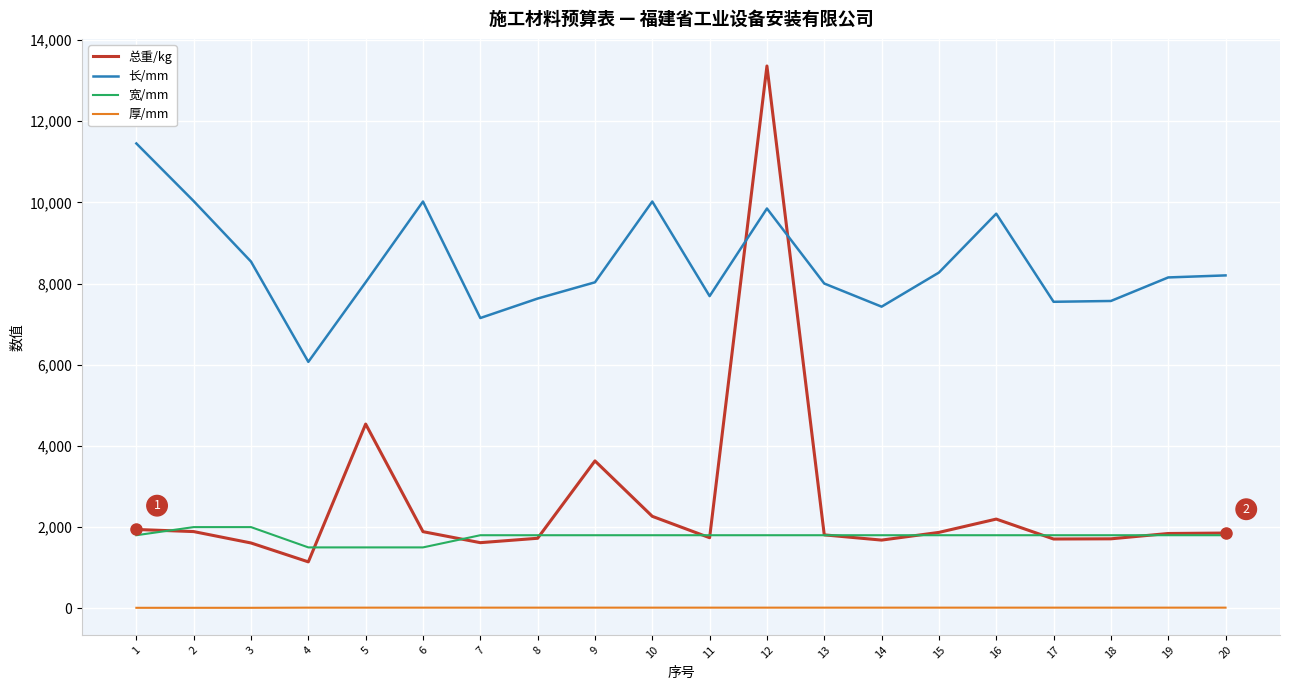

What is the difference between the maximum and minimum values in the 厚/mm series?

4.0